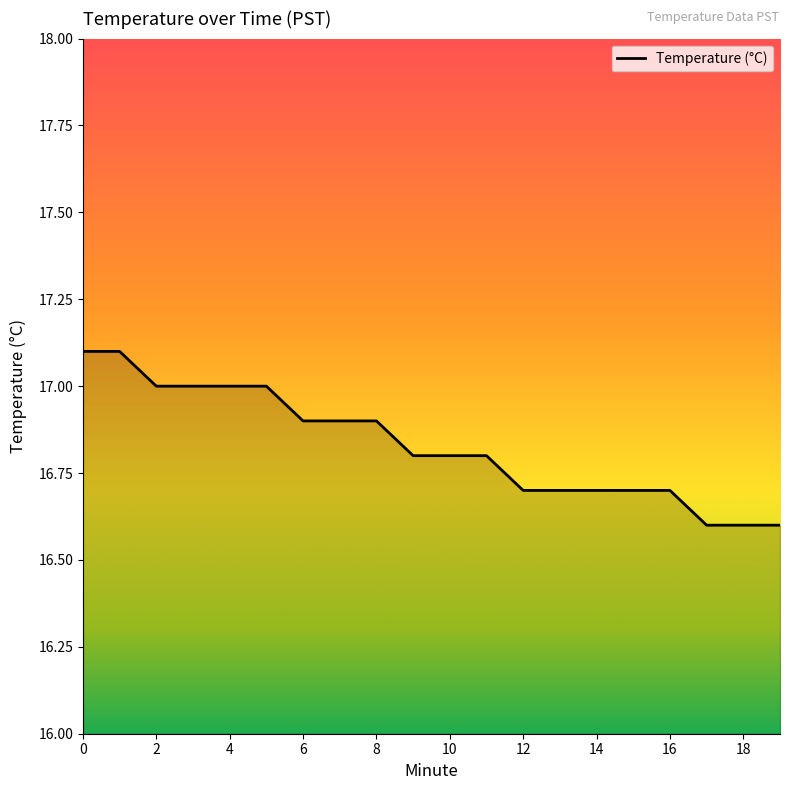

What is the difference between the maximum and minimum values?

0.5